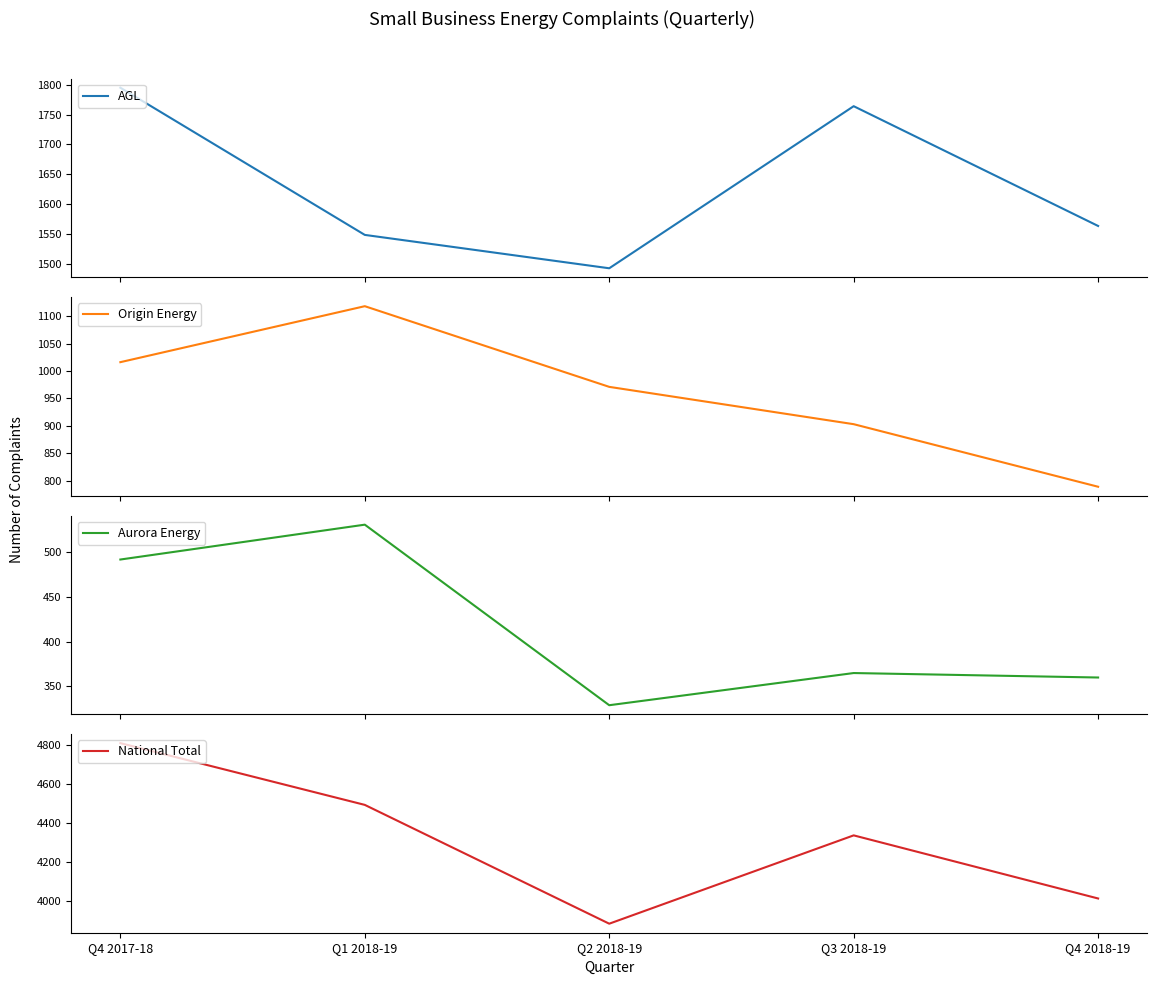

What is the difference between the Aurora Energy values at Q4 2018-19 and Q2 2018-19?

31